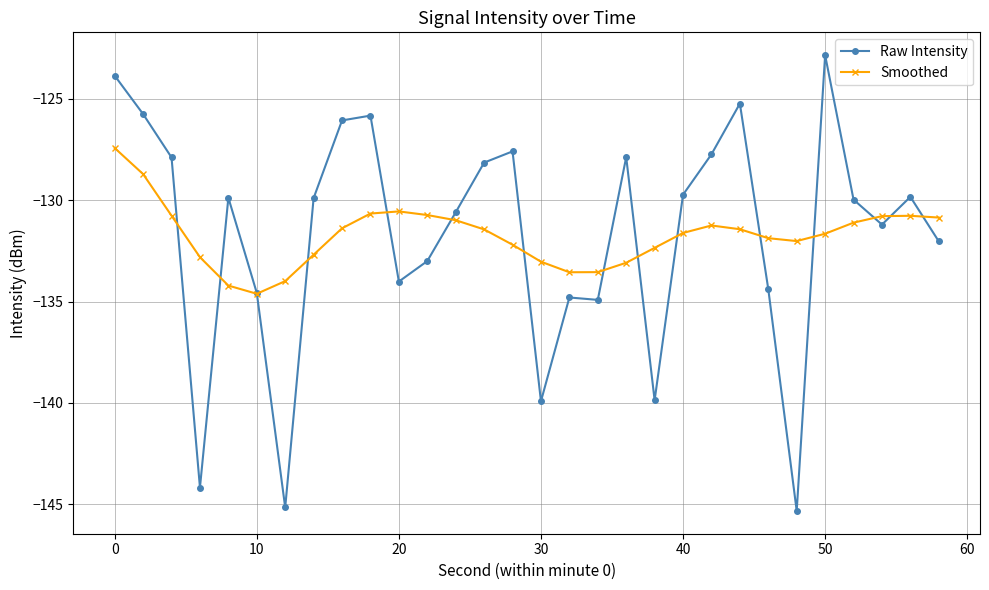

What is the highest value of the Smoothed series?

-127.4